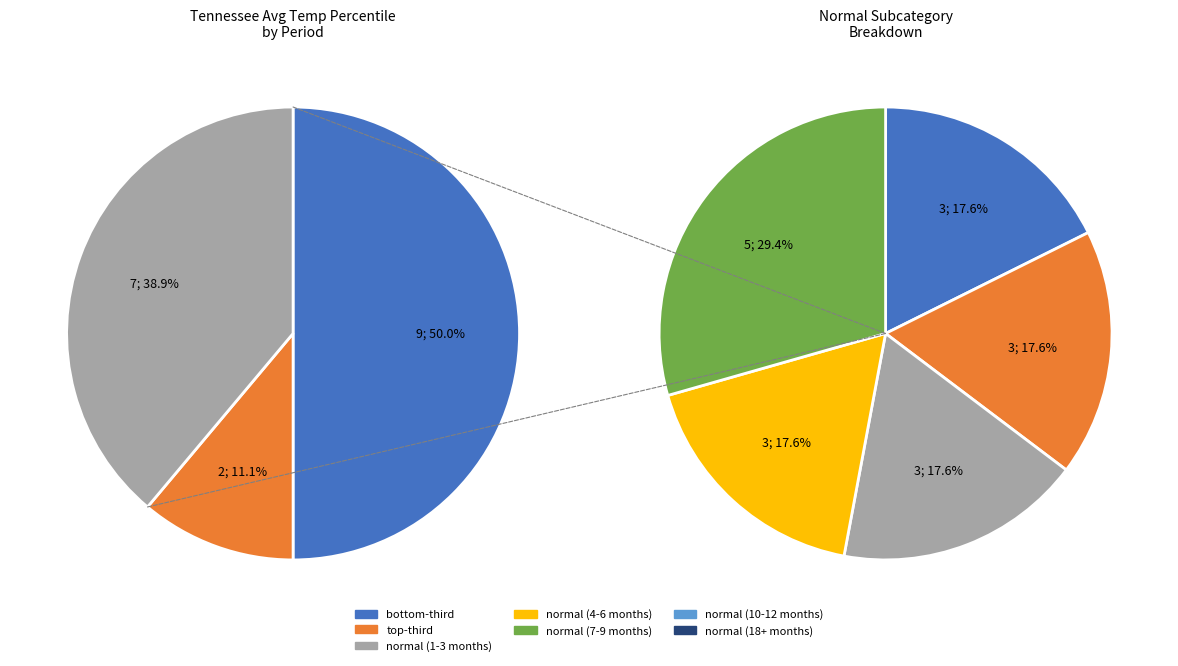

How much of the chart is everything except normal_10-12?

92.6%